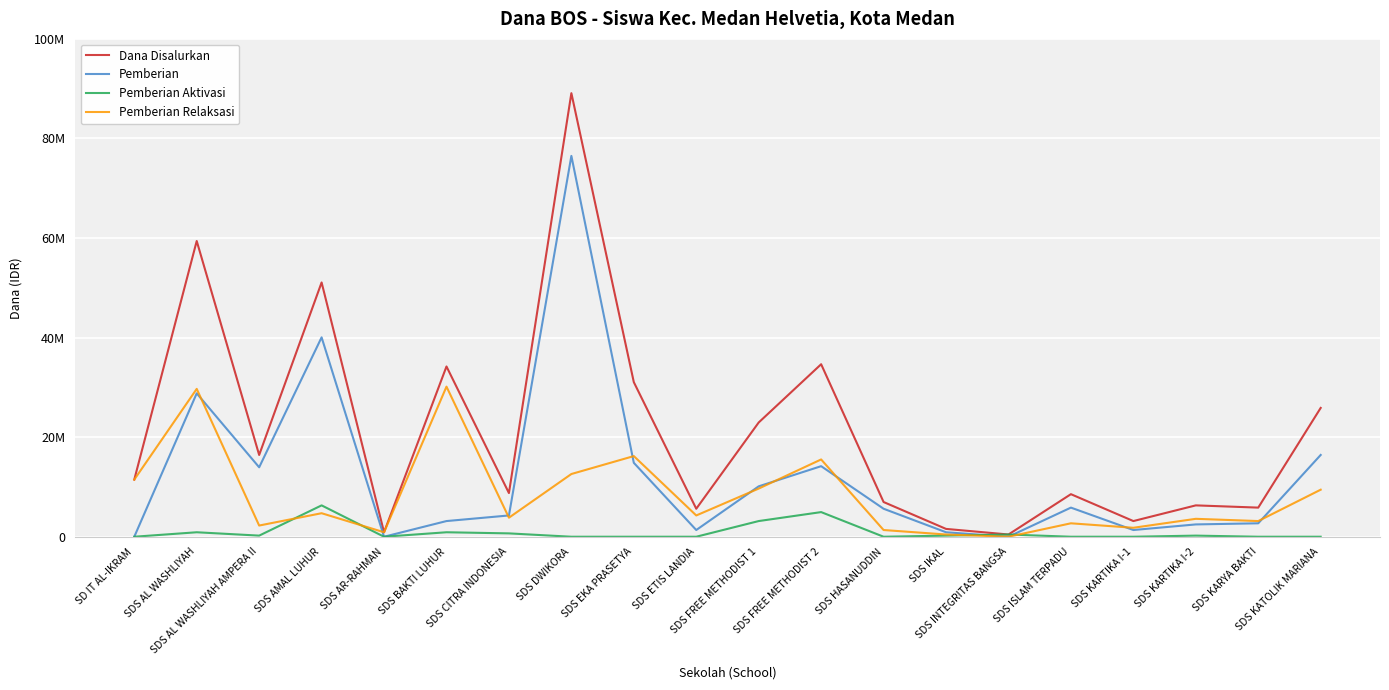

What are all the series names shown in the legend?

Dana Disalurkan, Pemberian, Pemberian Aktivasi, Pemberian Relaksasi